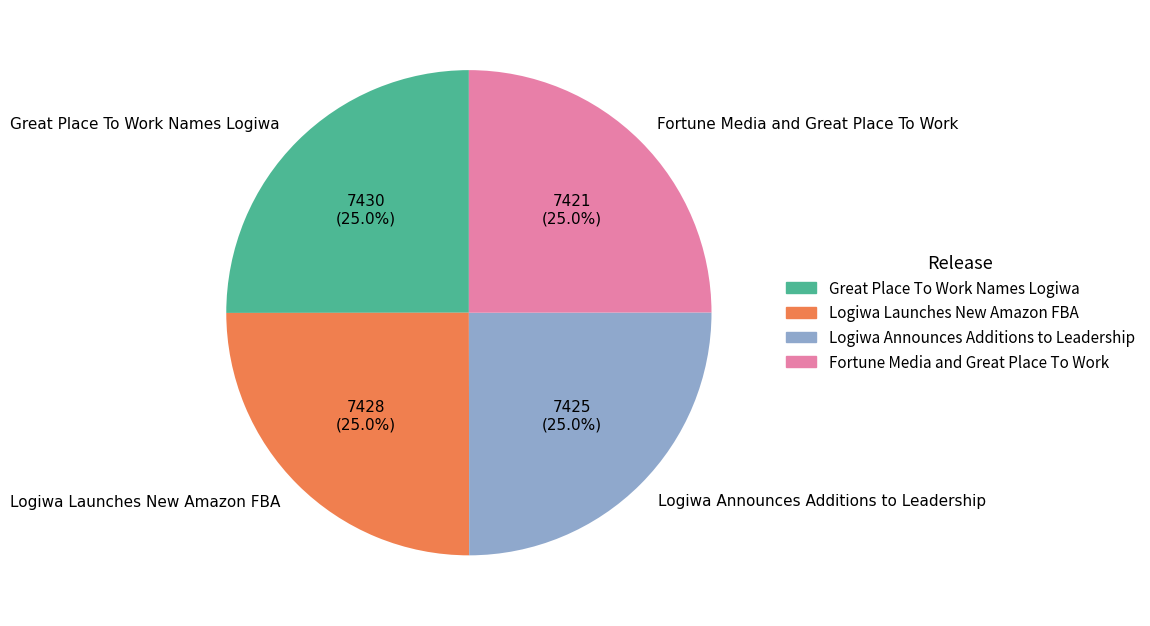

What is the ratio of the value at Logiwa Announces Additions to Leadership to the value at Great Place To Work Names Logiwa?

1.0